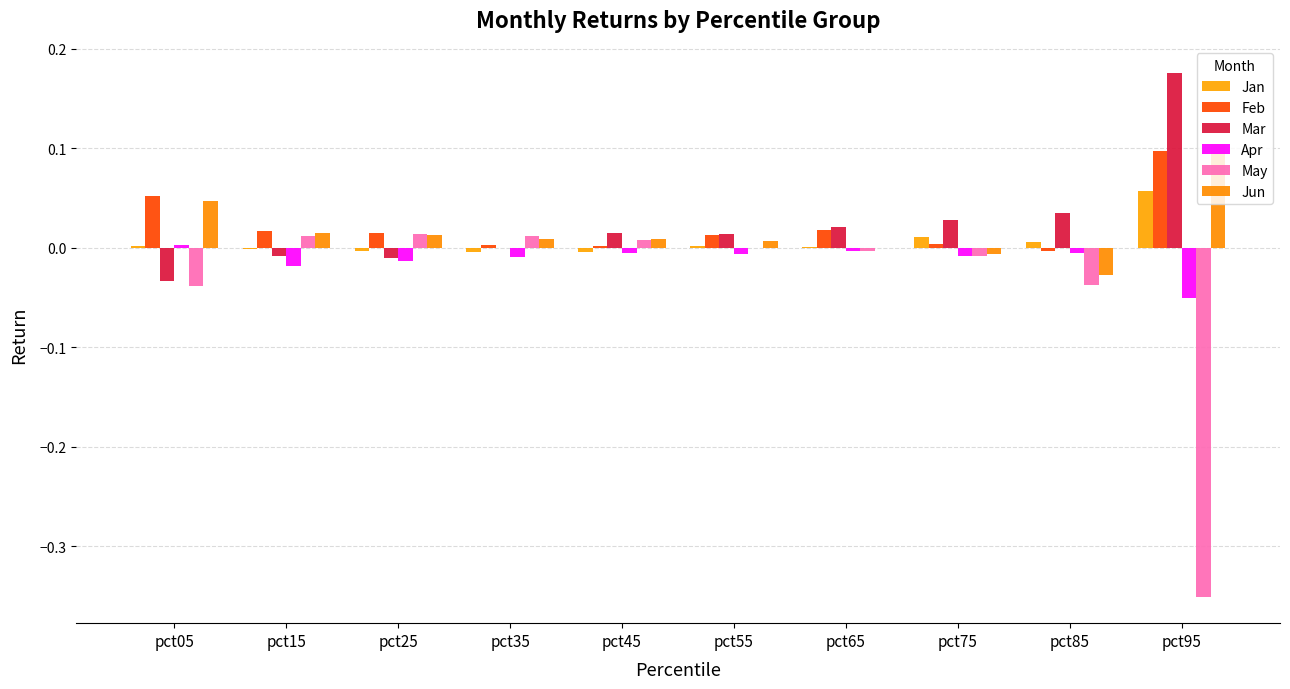

Between pct25 and pct95, which series saw the biggest shift?

May